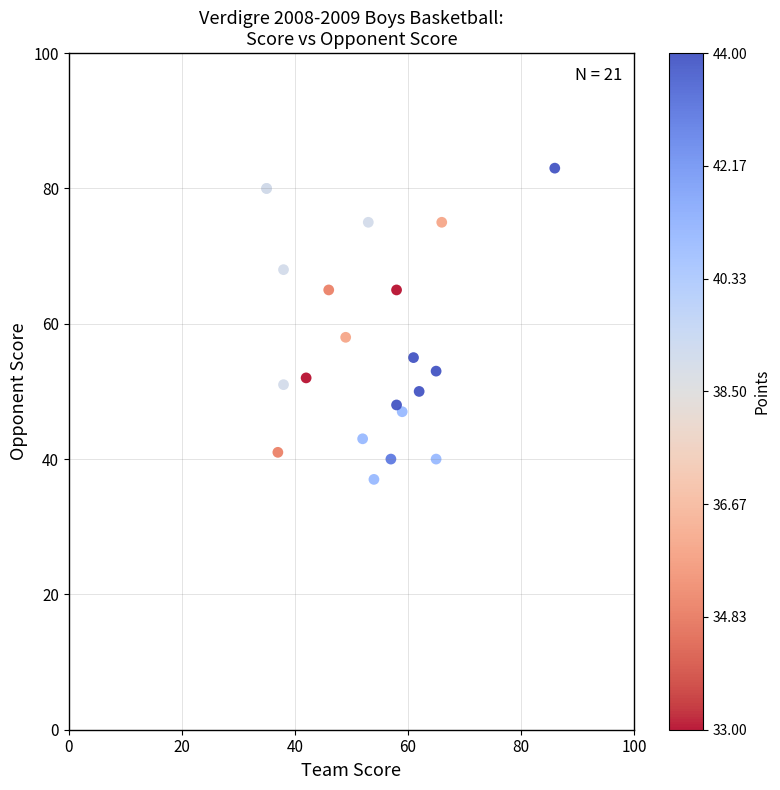

What Y value in the scatter plot is closest to 60?

58